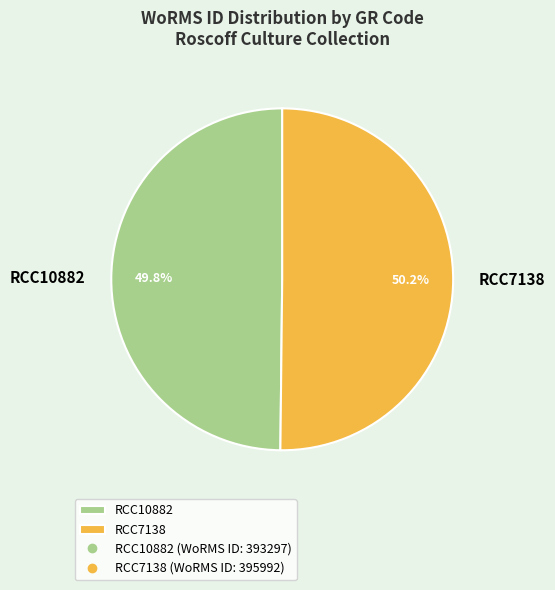

Is there any slice that represents more than half of the pie?

Yes